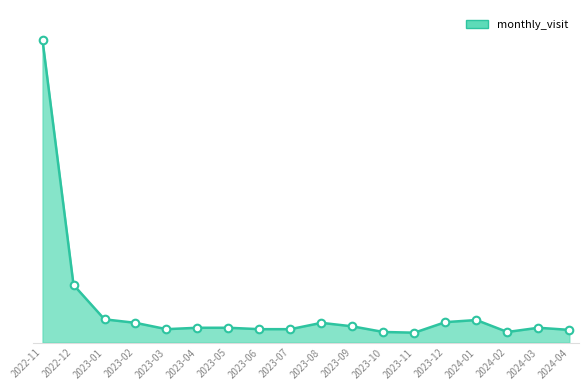

What is the ratio of the value at 2023-08 to the value at 2024-04?

1.6